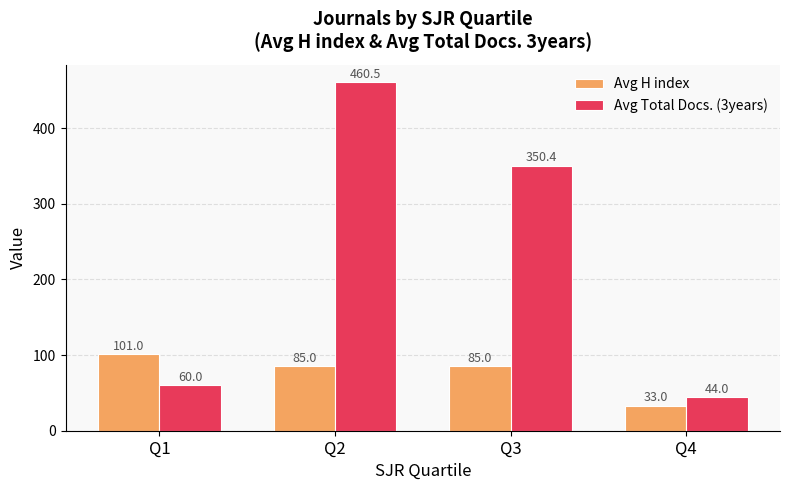

What is the total value across all series at Q2?

545.5